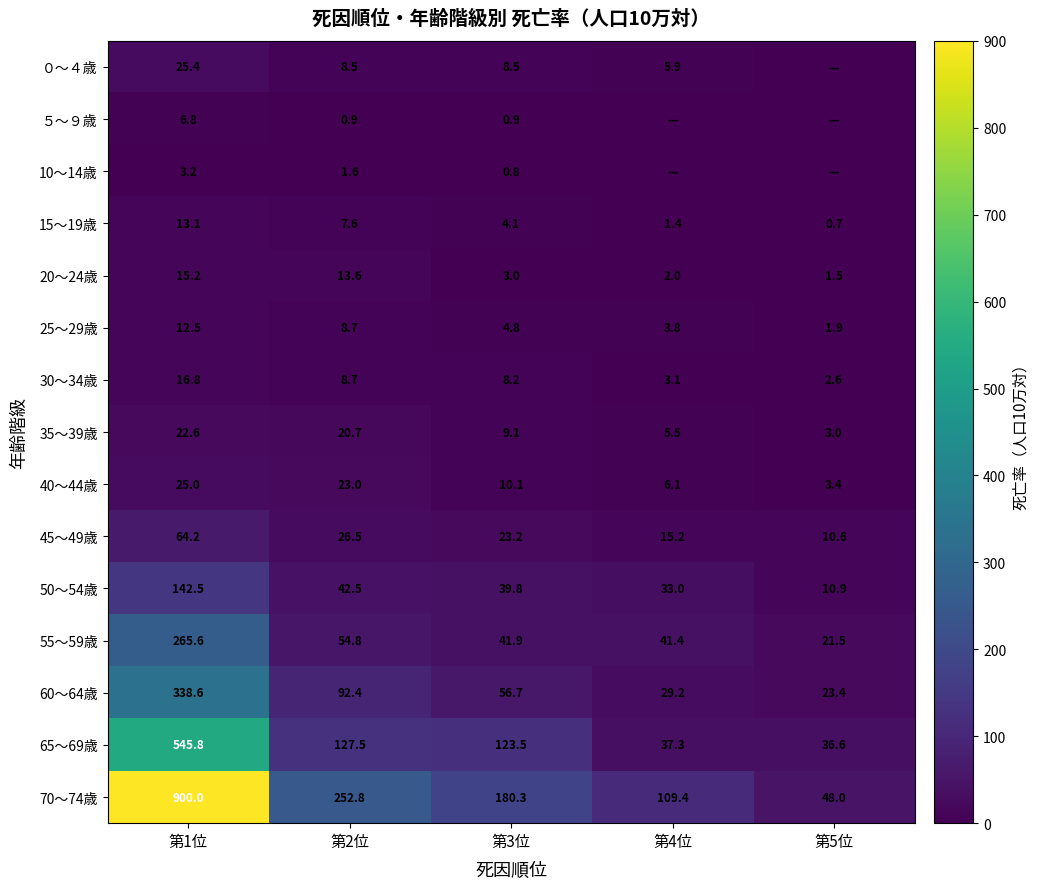

List the labels in order of 50〜54歳 value, smallest first.

第5位, 第4位, 第3位, 第2位, 第1位